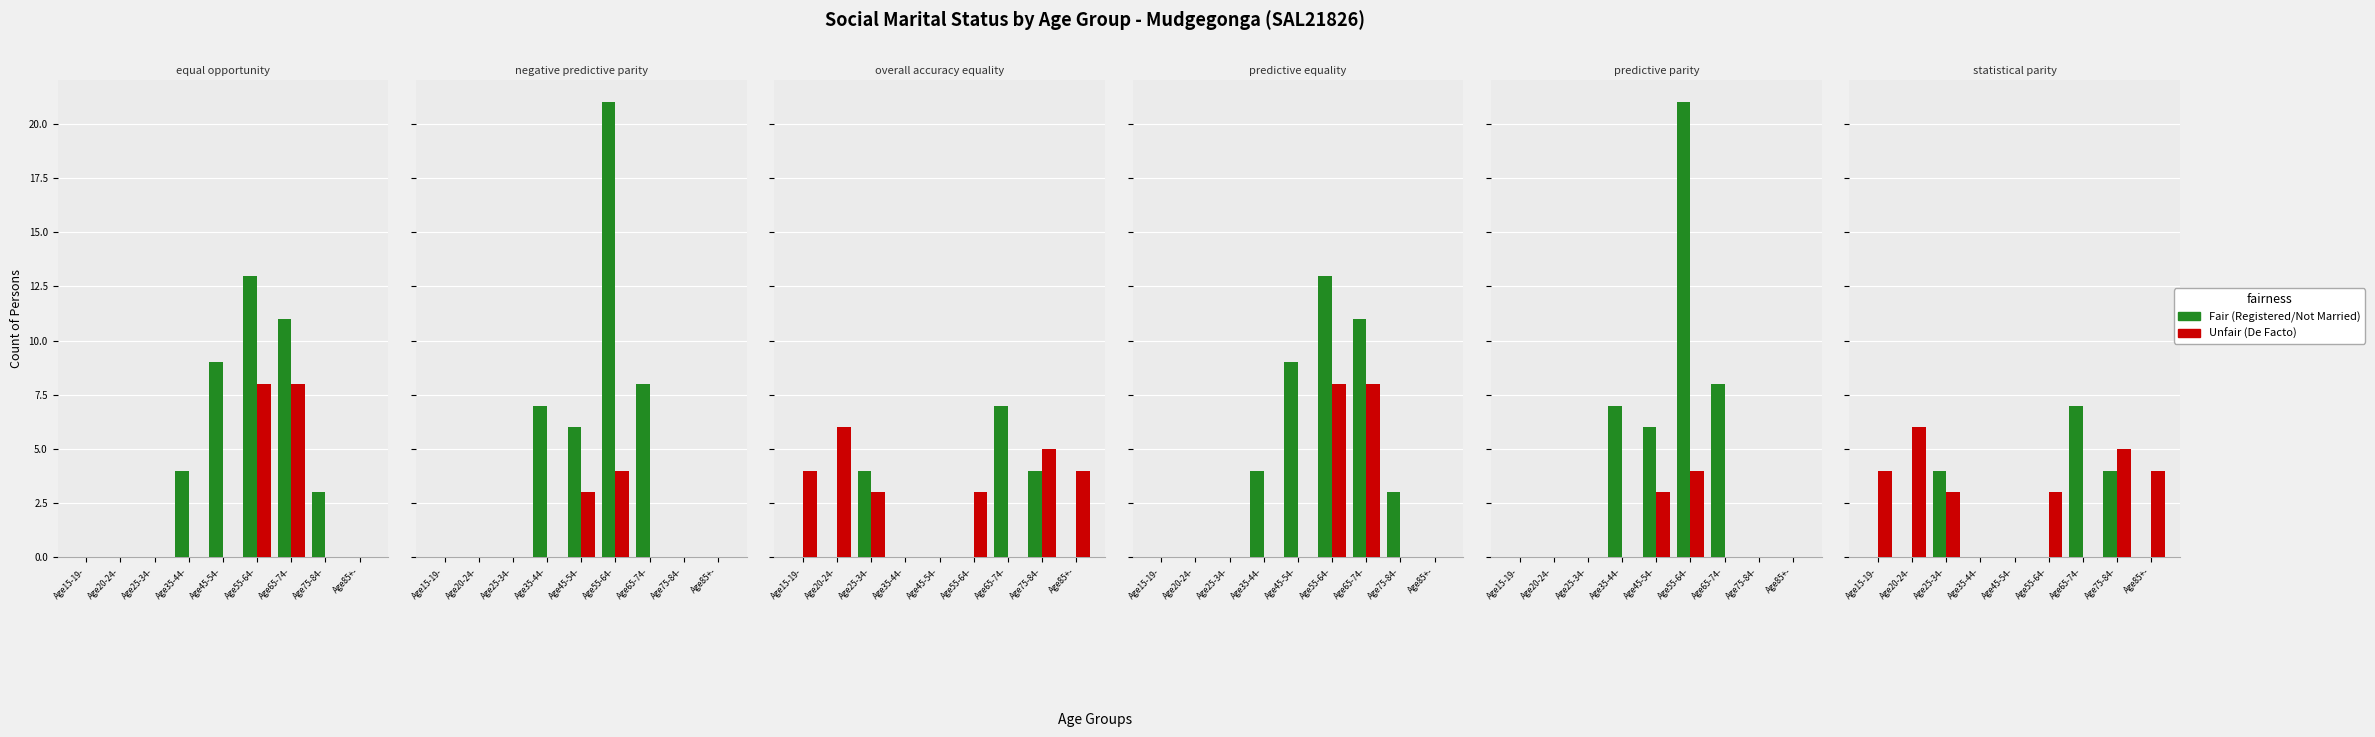

Rank the categories by Fair value from lowest to highest.

Age15-19-, Age20-24-, Age35-44-, Age45-54-, Age55-64-, Age85+-, Age25-34-, Age75-84-, Age65-74-